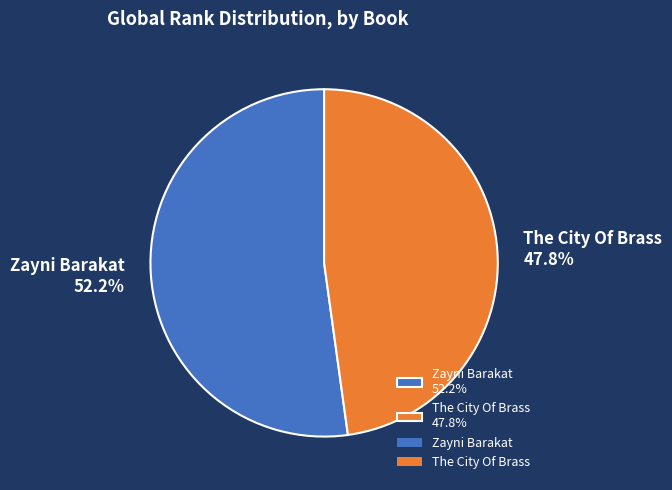

Approximately how many times larger is the value at The City Of Brass compared to Zayni Barakat?

0.9